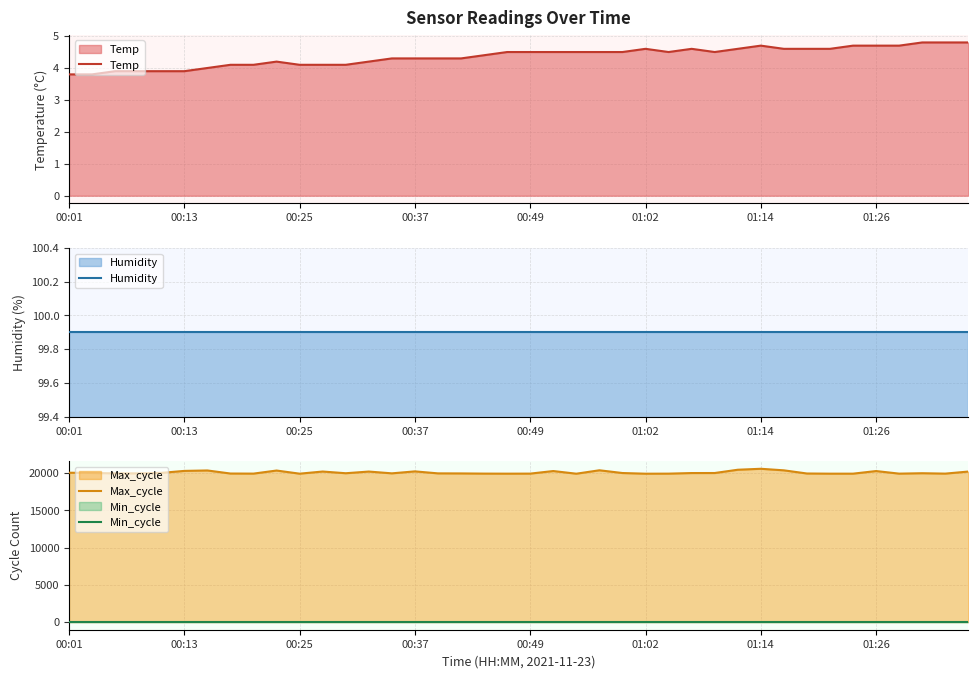

Does the chart have visible grid lines?

Yes